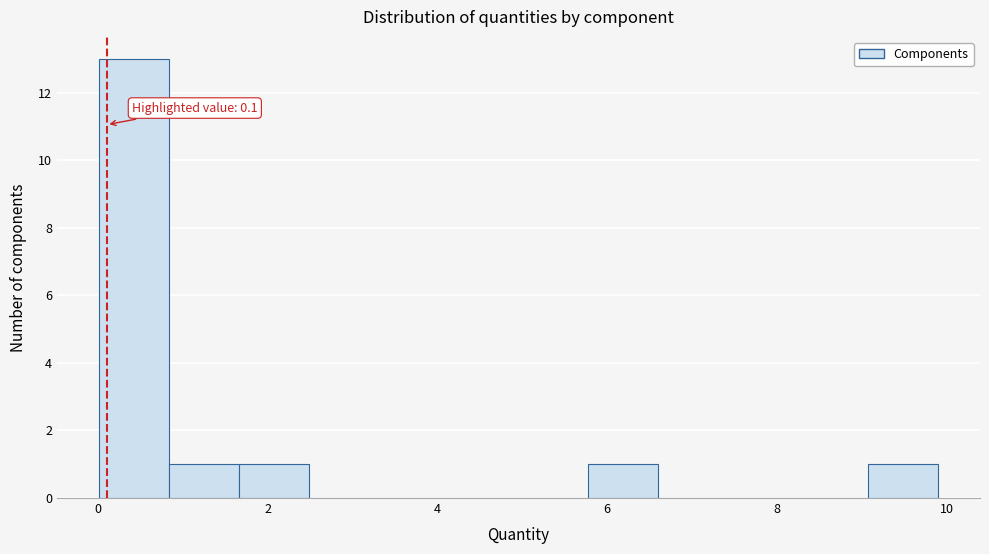

Over which range of the x-axis is the bar tallest?

0.0 to 0.8